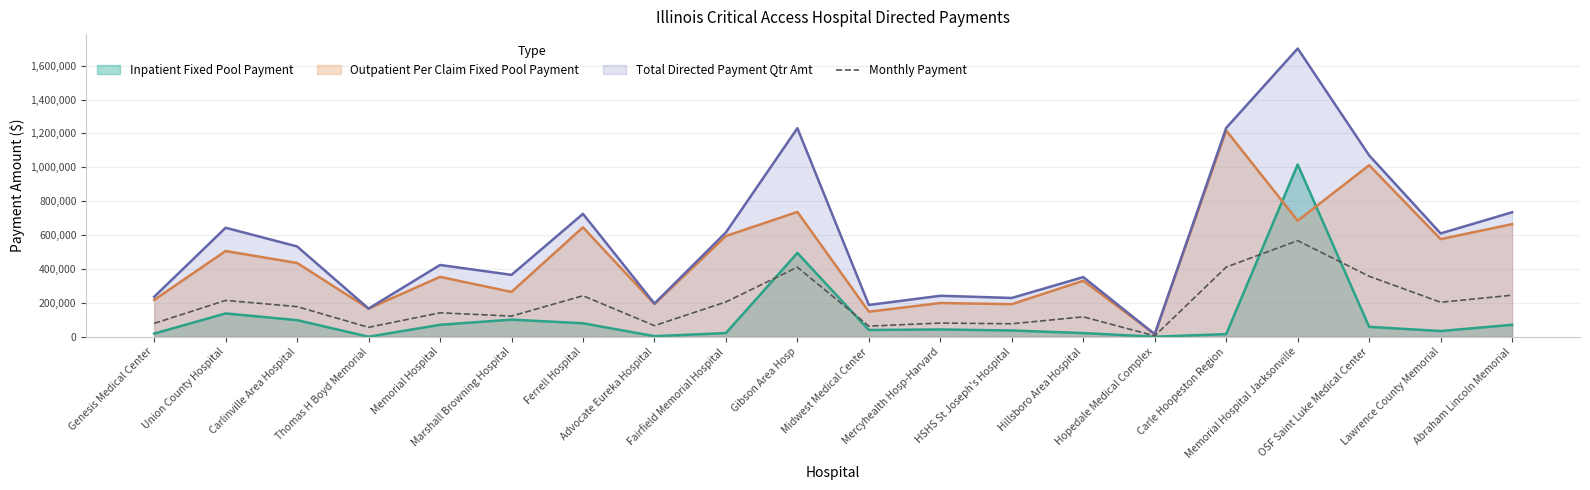

Which series has the largest total across all categories?

Total Directed Payment Qtr Amt